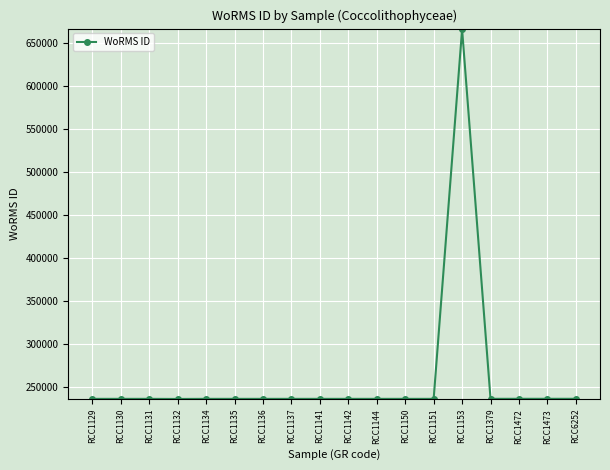

How many lines are shown in the chart?

1